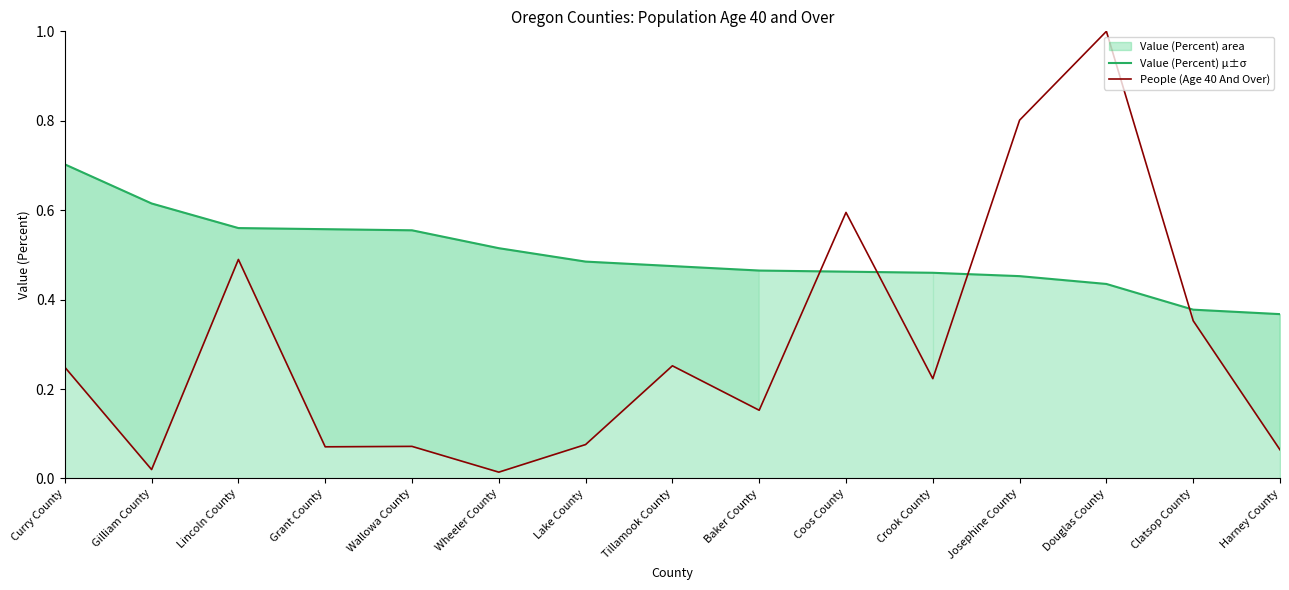

How many intersections are there between Value (Percent) μ±σ and People (Age 40 And Over)?

4